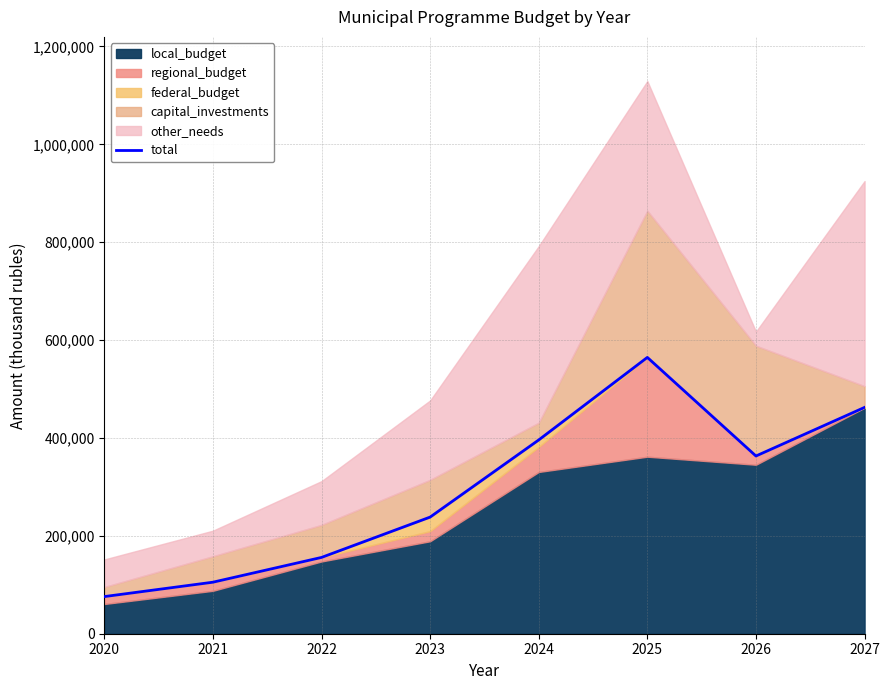

Where is the first local maximum?

2025